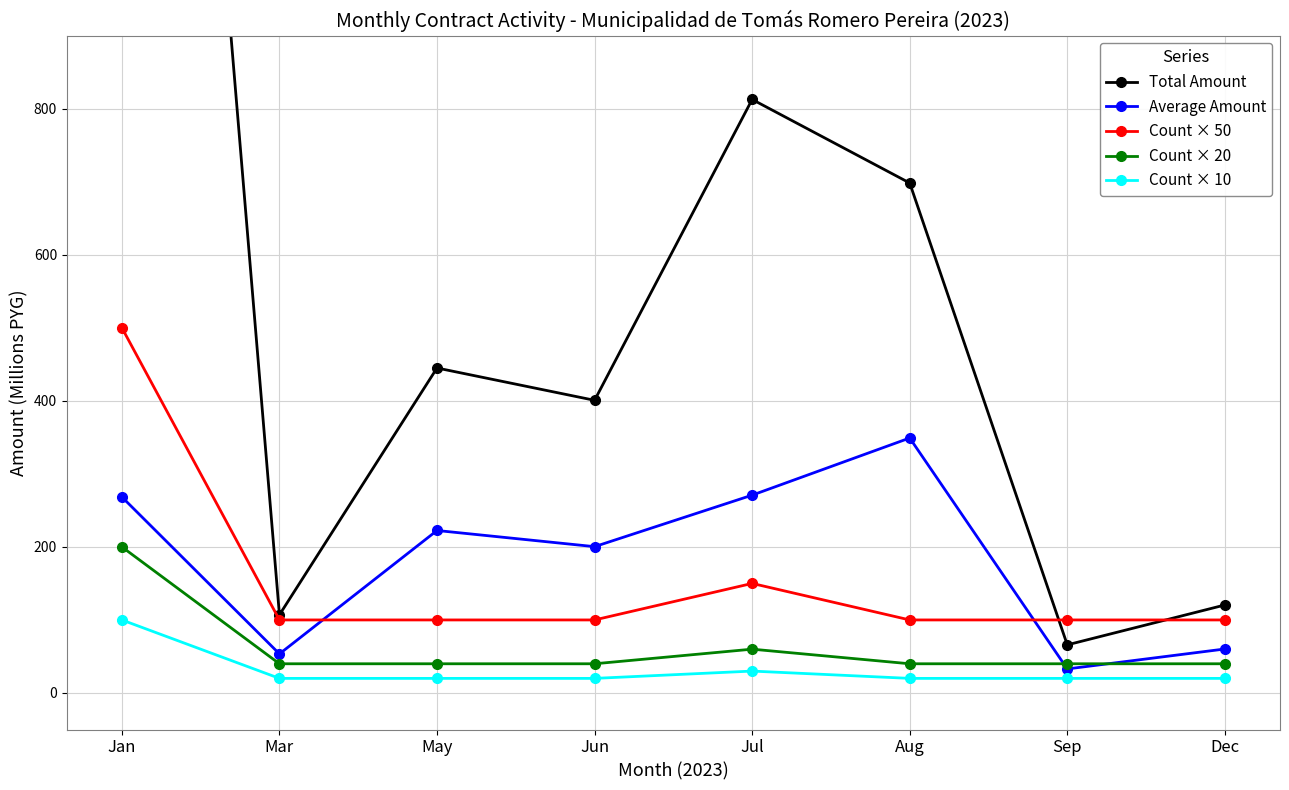

What is the highest value of the Total Amount series?

2683.5